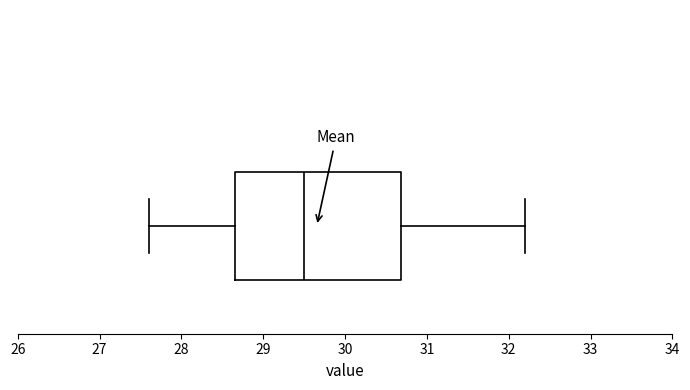

Transcribe this box plot: give where the median line is, the range the box spans, and where the two whiskers end, as read against the x-axis. The values are not printed on the chart, so give them approximately, as read against the axis.

median 29.5, box 28.7 to 30.7, whiskers 27.6 to 32.2